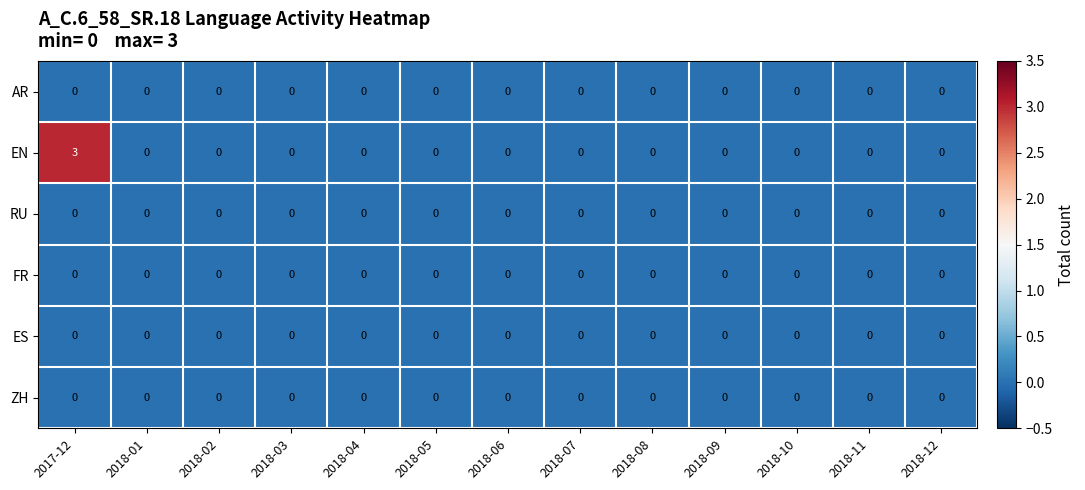

Which label corresponds to the largest value in the chart?

2017-12